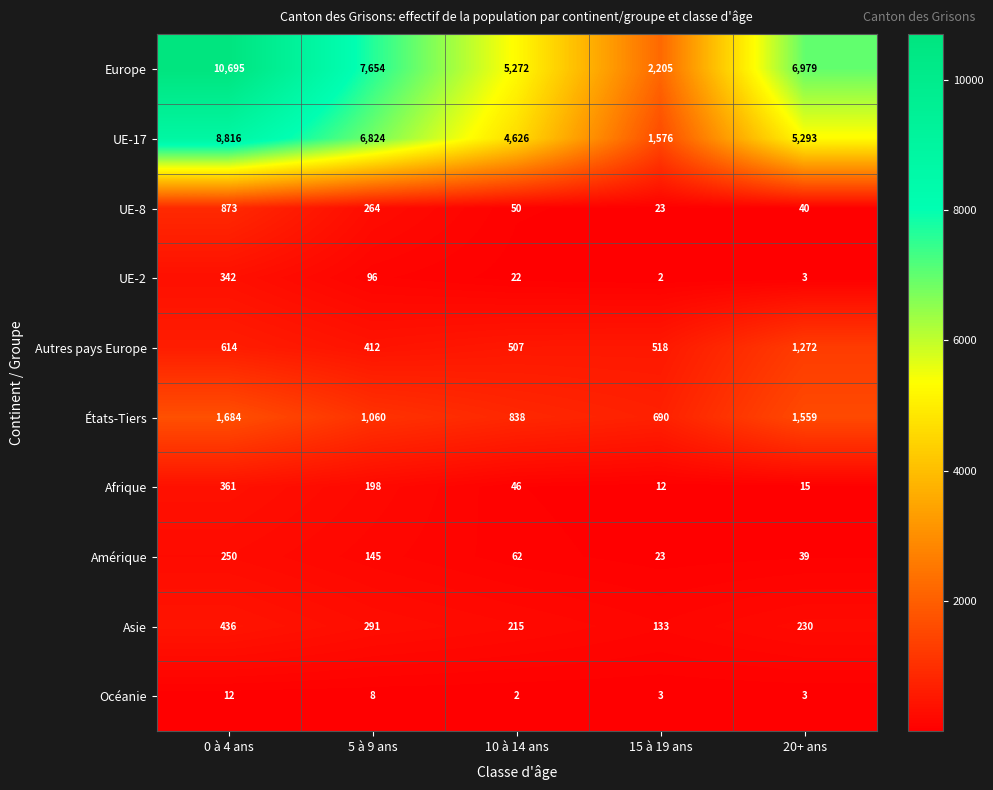

Read the États-Tiers value at 10 à 14 ans.

838